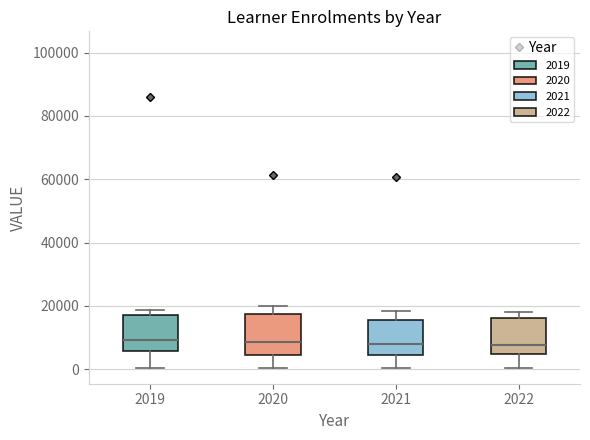

Where does the upper whisker of the box at x = 2021 end on the y-axis? The values are not printed on the chart, so give them approximately, as read against the axis.

18000